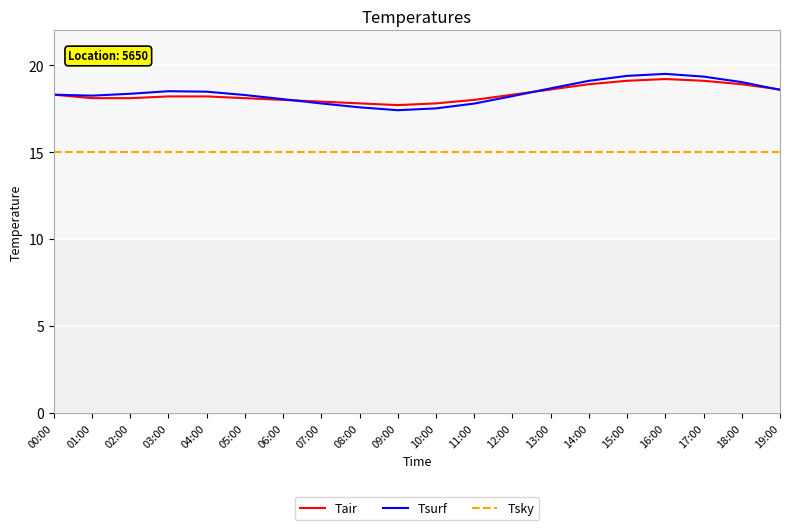

What is the total value across all series at 04:00?

51.7